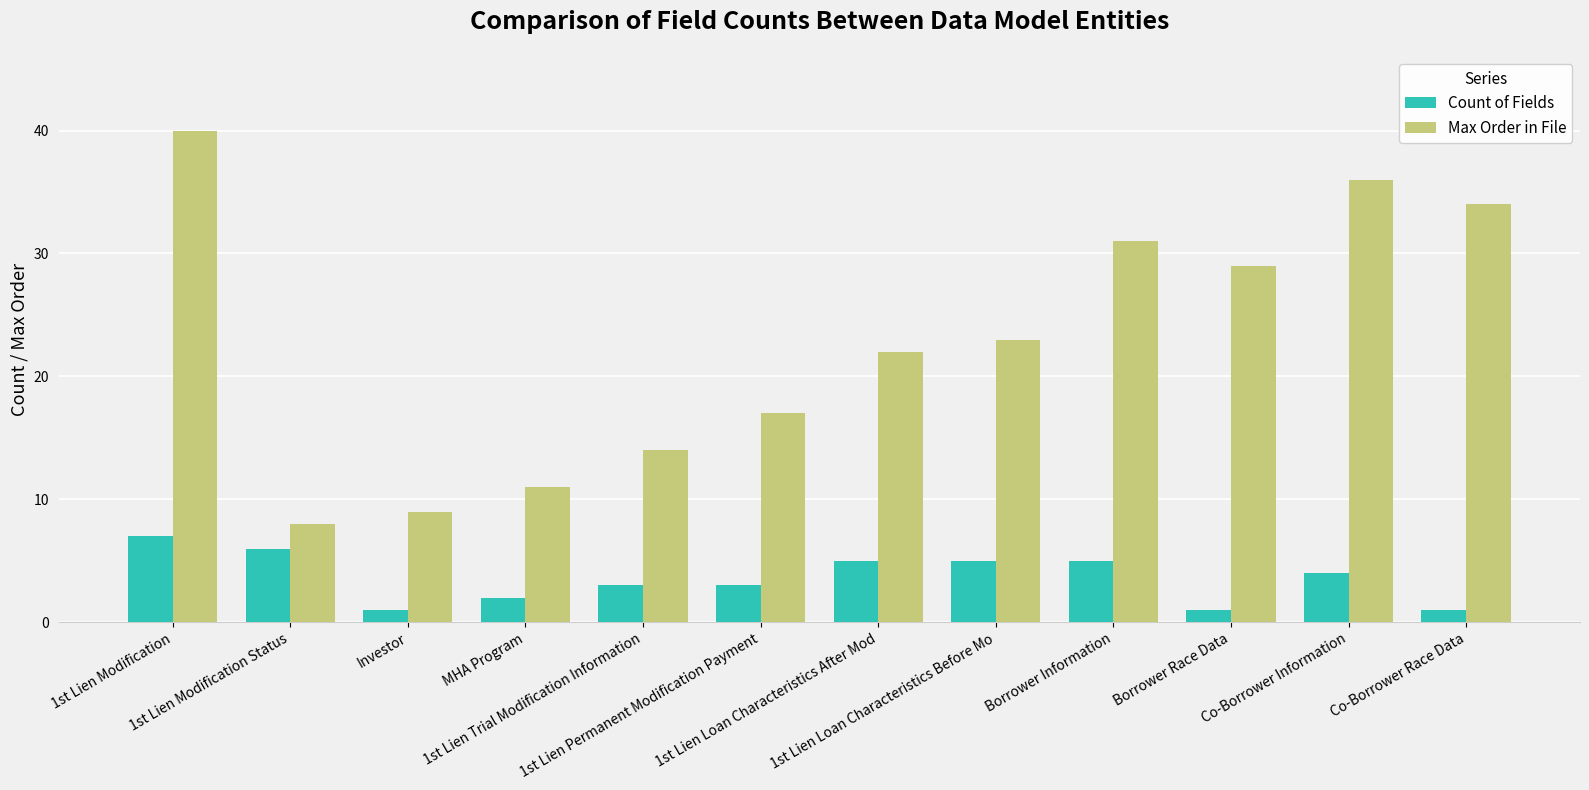

The value of Max Order in File at Co-Borrower Race Data is 47. True or false?

False